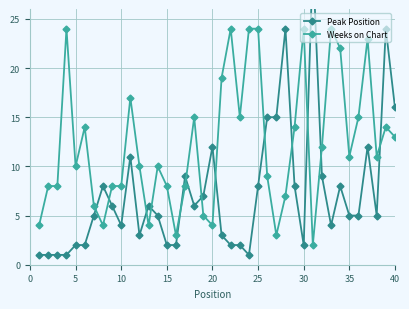

The value of Weeks on Chart at 40 is 8. True or false?

False